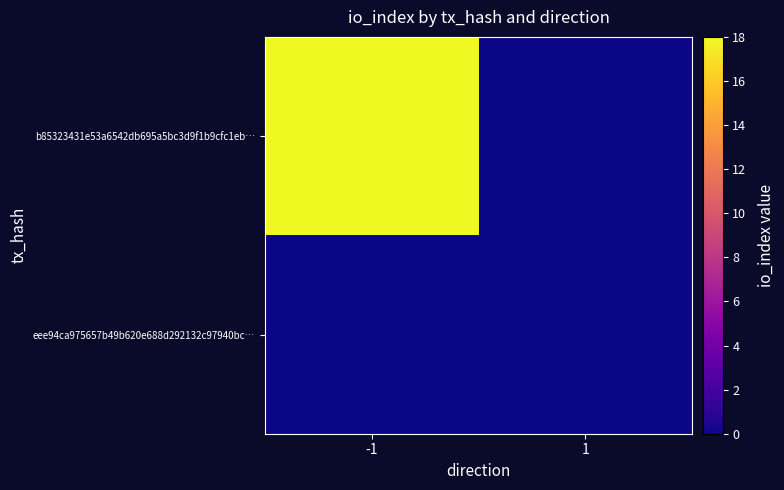

At which category is the sum across all series the highest?

-1